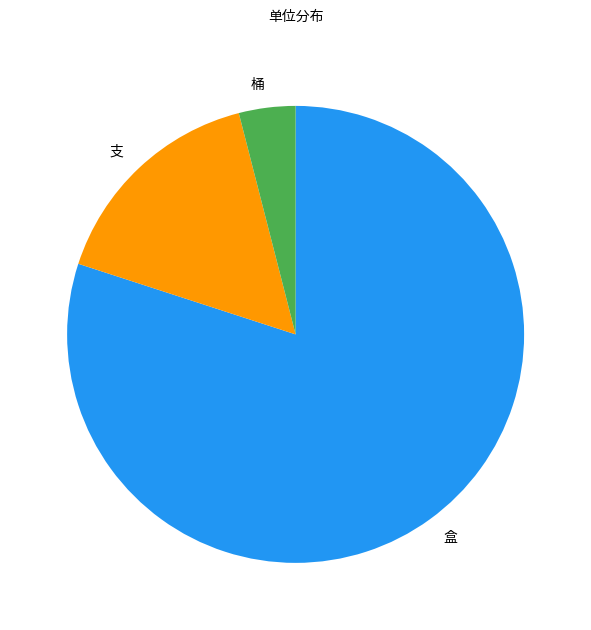

Does any single category account for the majority?

Yes